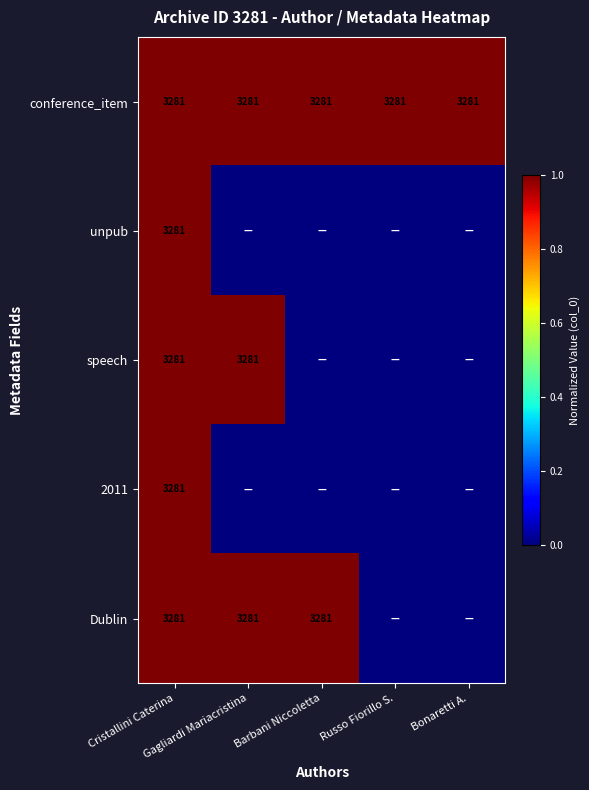

What is the sum of all conference_item values?

5